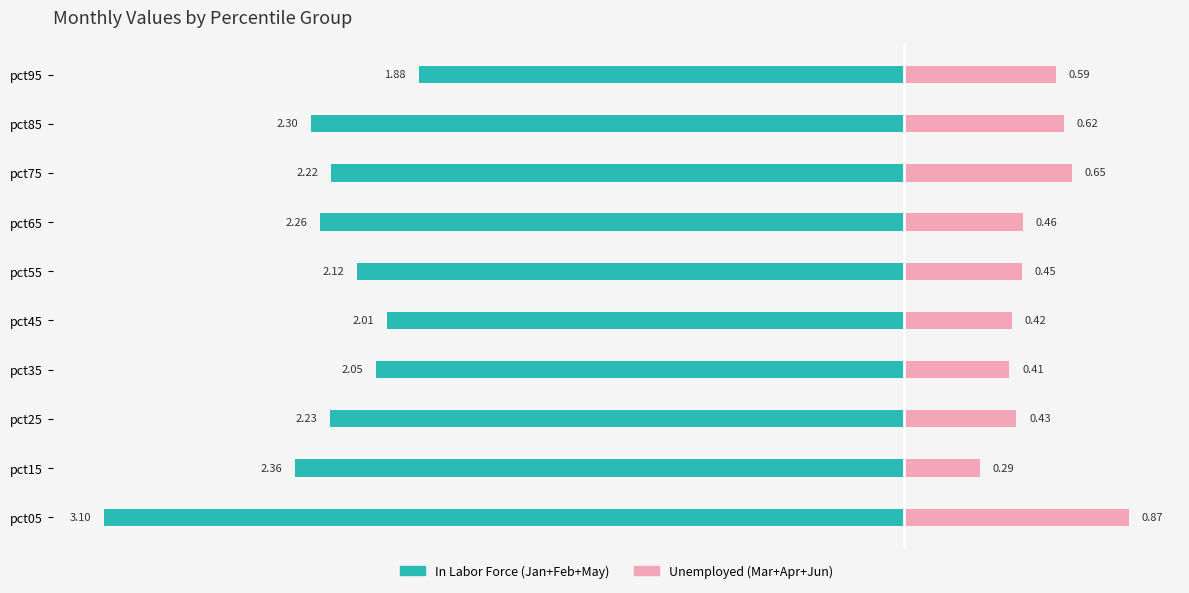

True or false: Mar+Apr+Jun has a value of 0.5 at pct65.

True